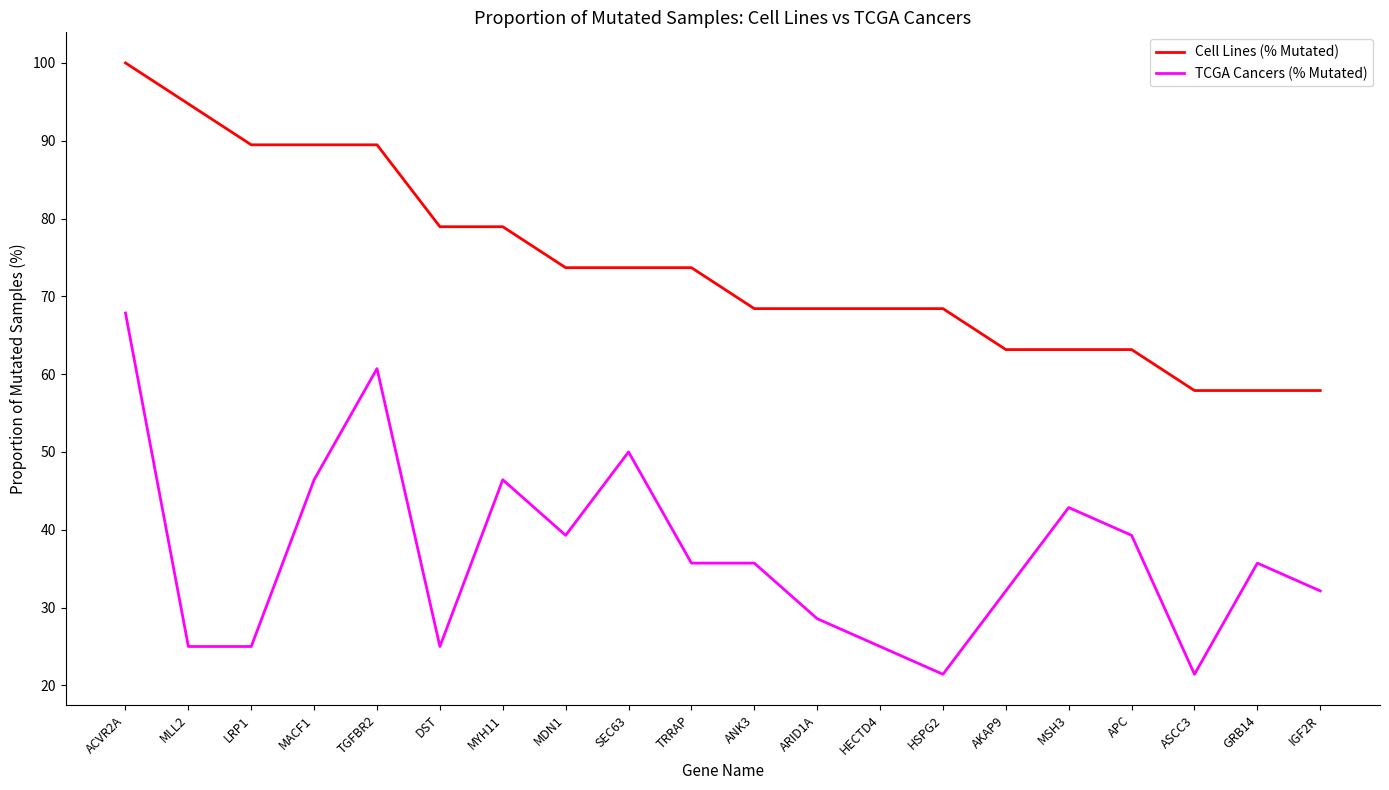

List the series in order of their peak value, highest first.

Cell Lines (% Mutated), TCGA Cancers (% Mutated)